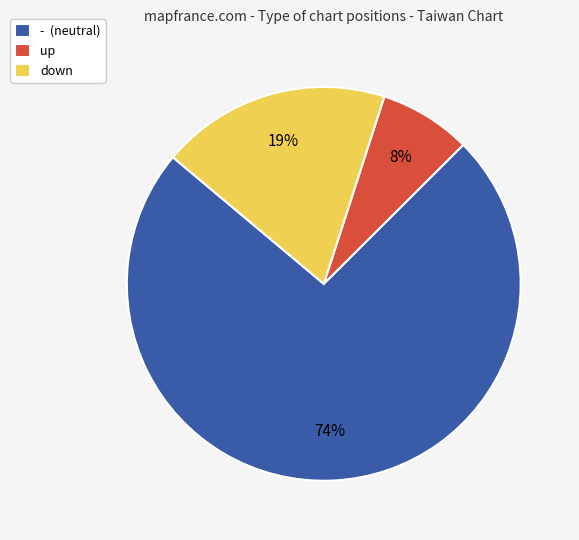

The down slice represents 19% of the pie. True or false?

True